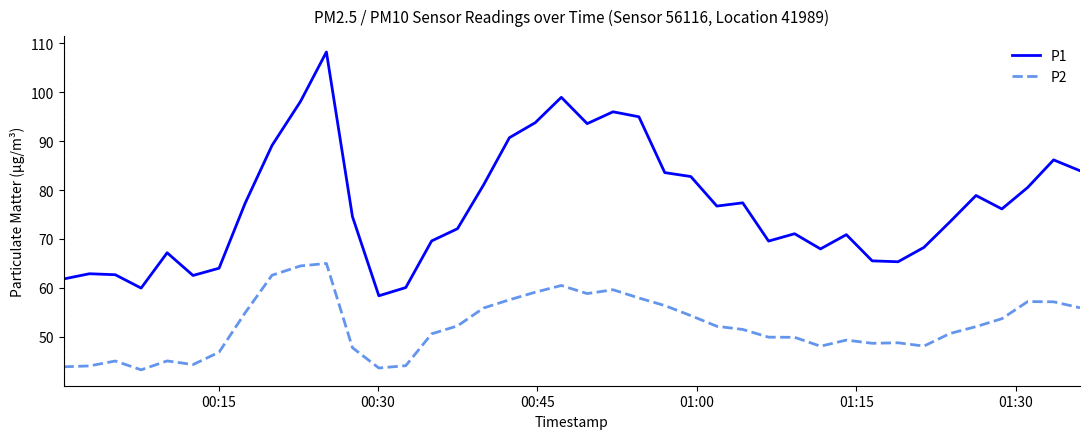

Which series has the widest spread of values?

P1